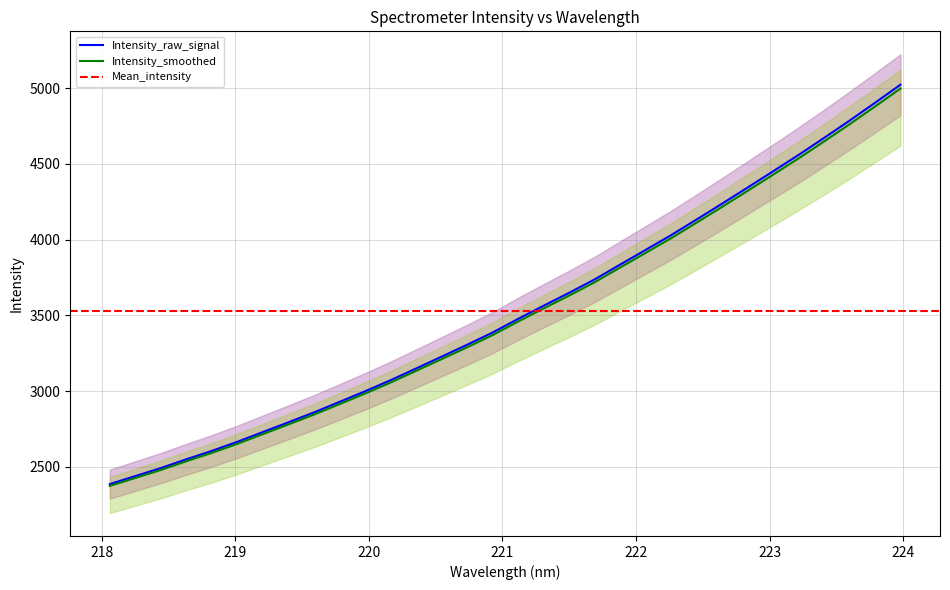

True or false: y has more than 2 interior local peaks.

False